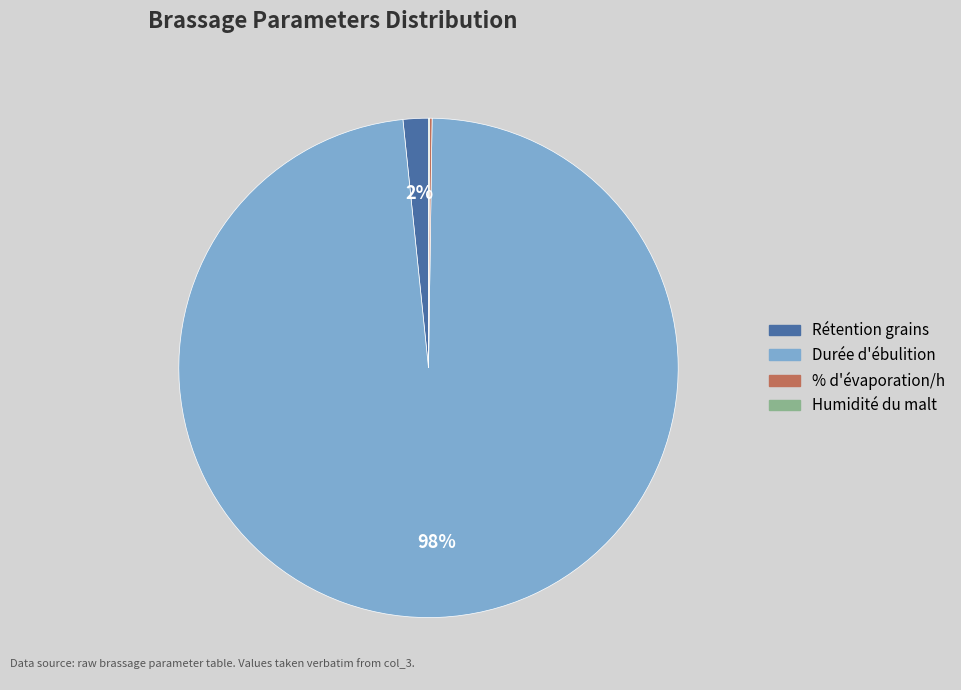

To the nearest percent, what is the average slice percentage?

25%